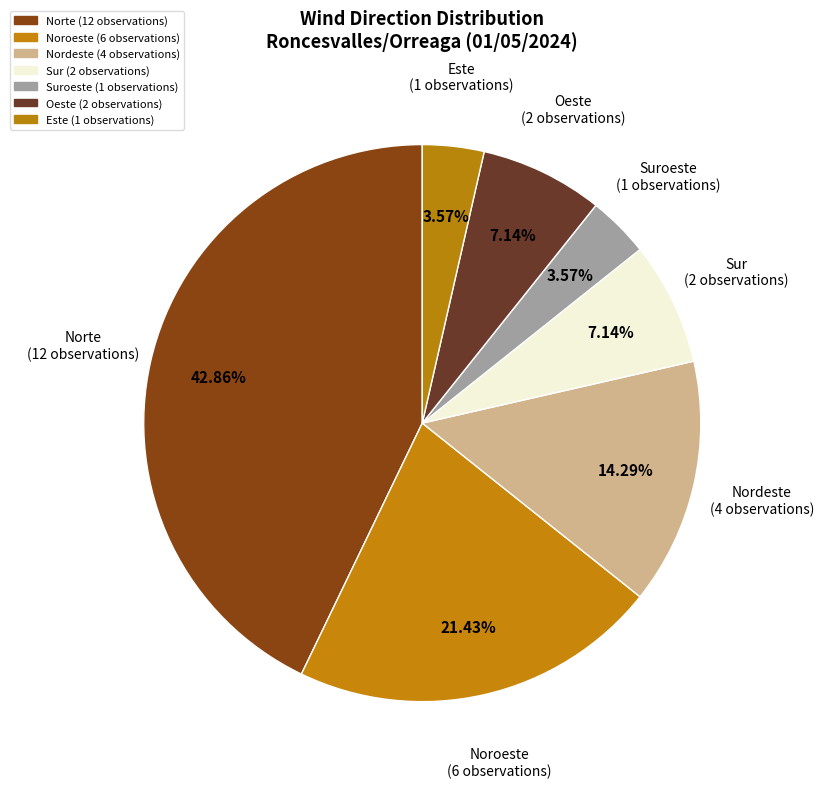

What is the largest slice in the pie chart?

Norte